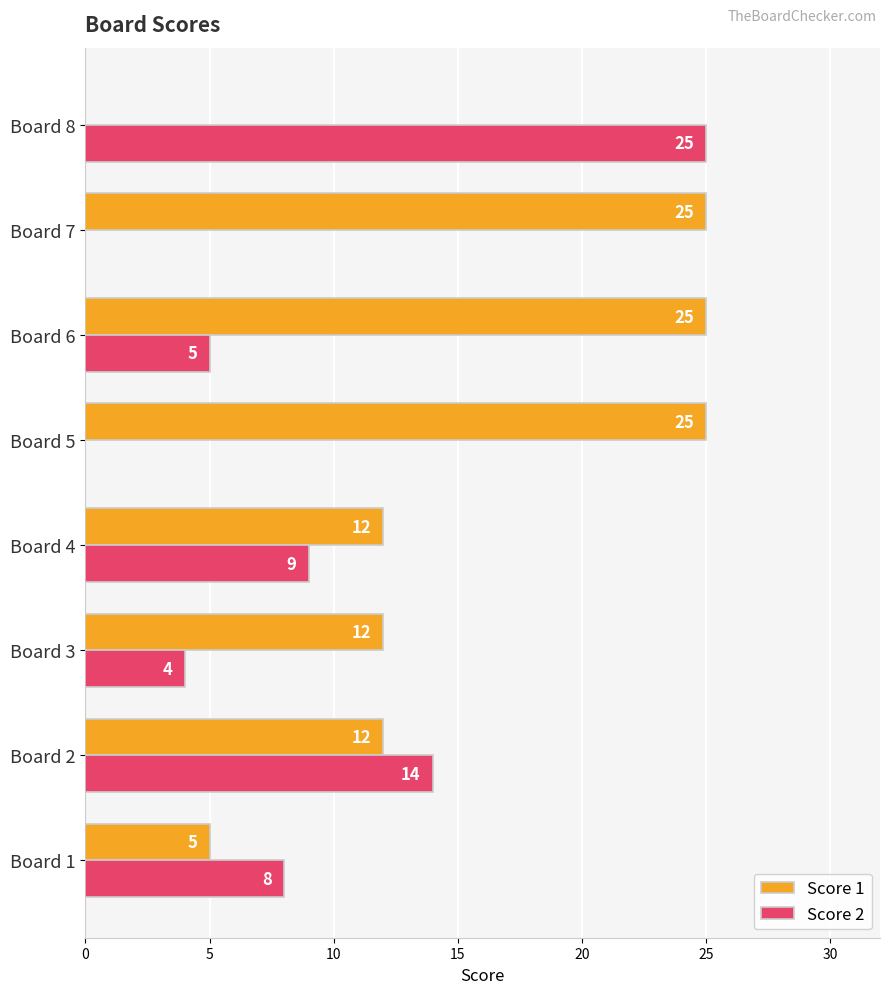

True or false: Score 1 has a value of 17 at Board 2.

False